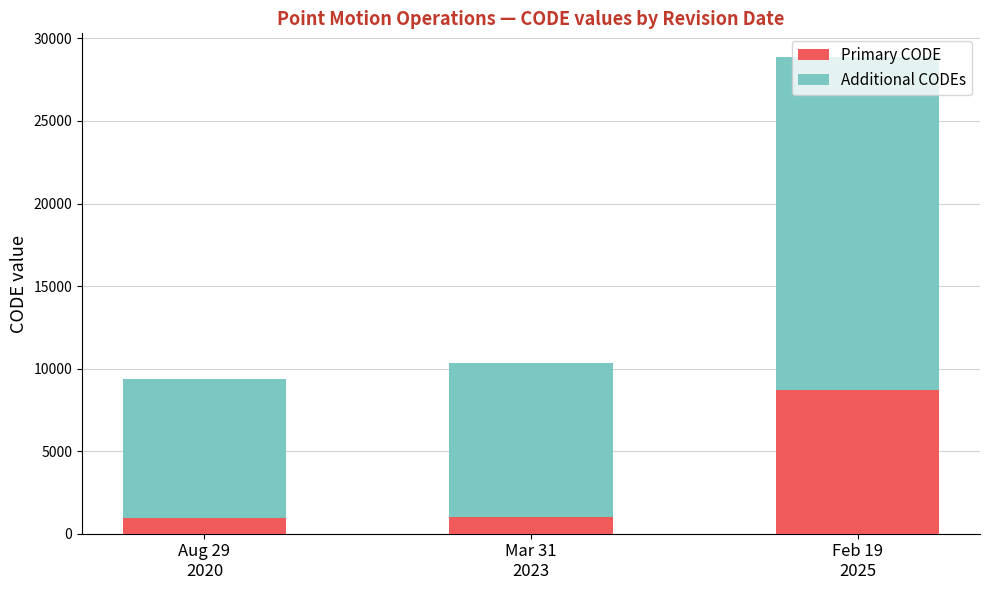

What is the sum of the Primary CODE values at Feb 19
2025 and Aug 29
2020?

9614